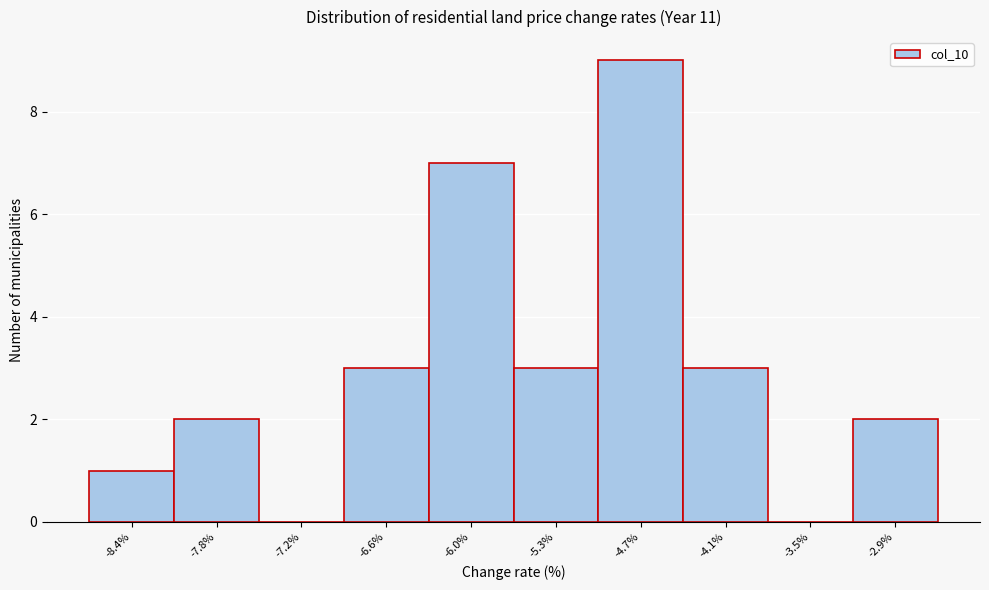

Reading left to right, transcribe all the data shown in this chart.

-8.4%=1	-7.8%=2	-7.2%=0	-6.6%=3	-6.0%=7	-5.3%=3	-4.7%=9	-4.1%=3	-3.5%=0	-2.9%=2